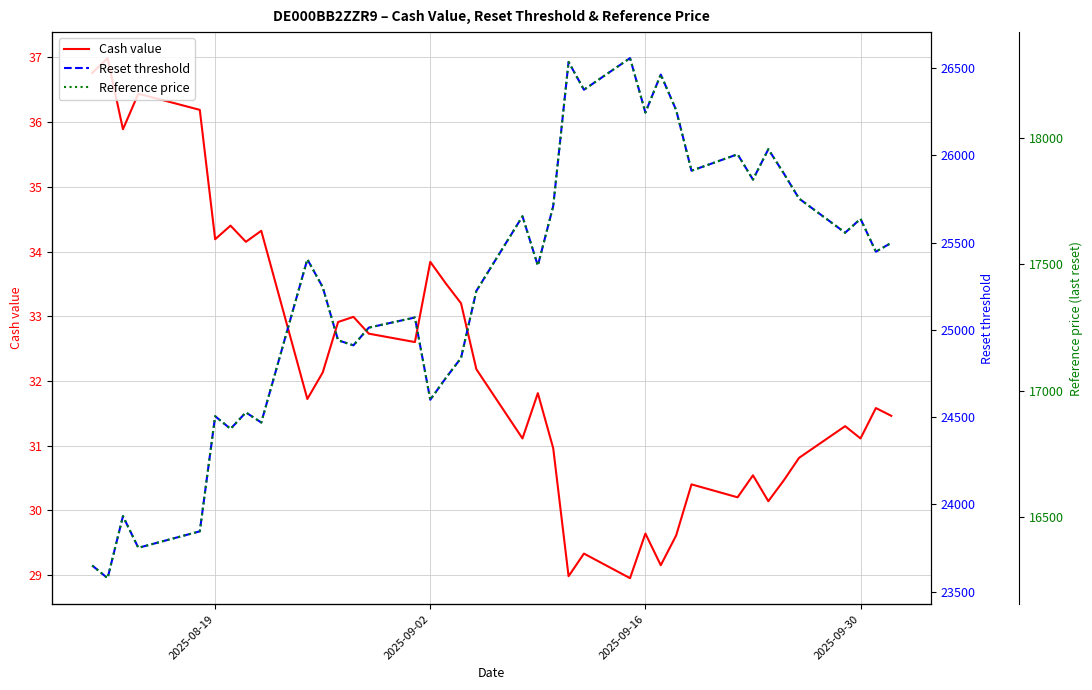

What is the maximum value for Cash value?

37.0